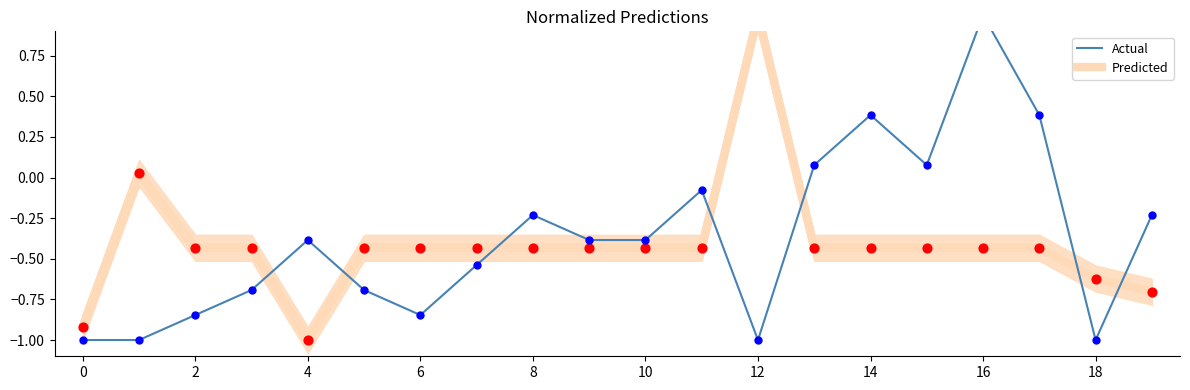

Which series contains the highest Y value?

Predicted